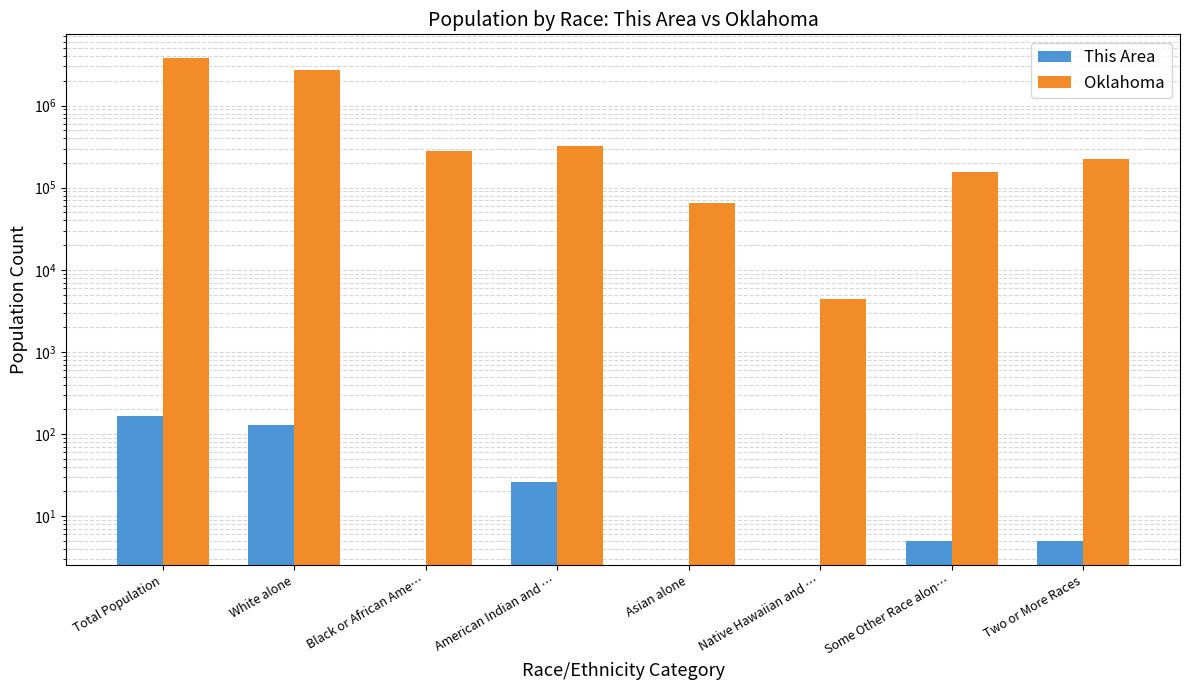

Rank the series by their maximum value, from highest to lowest.

Oklahoma, This Area